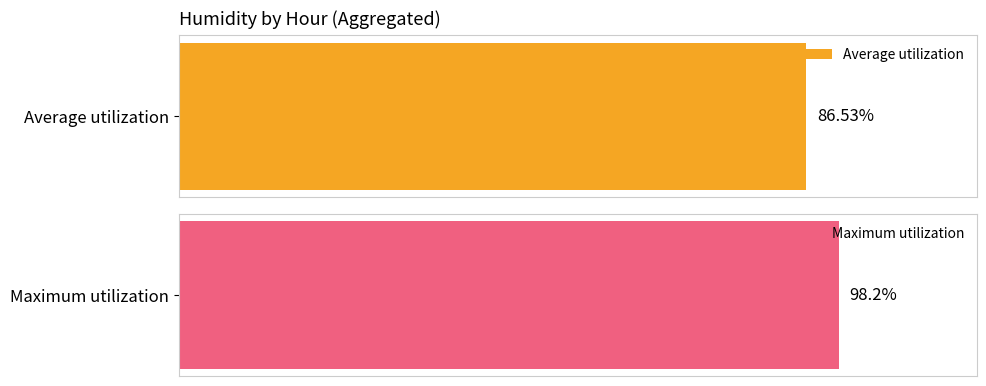

The avg_humid series shows 19.9 at 09:00. True or false?

False